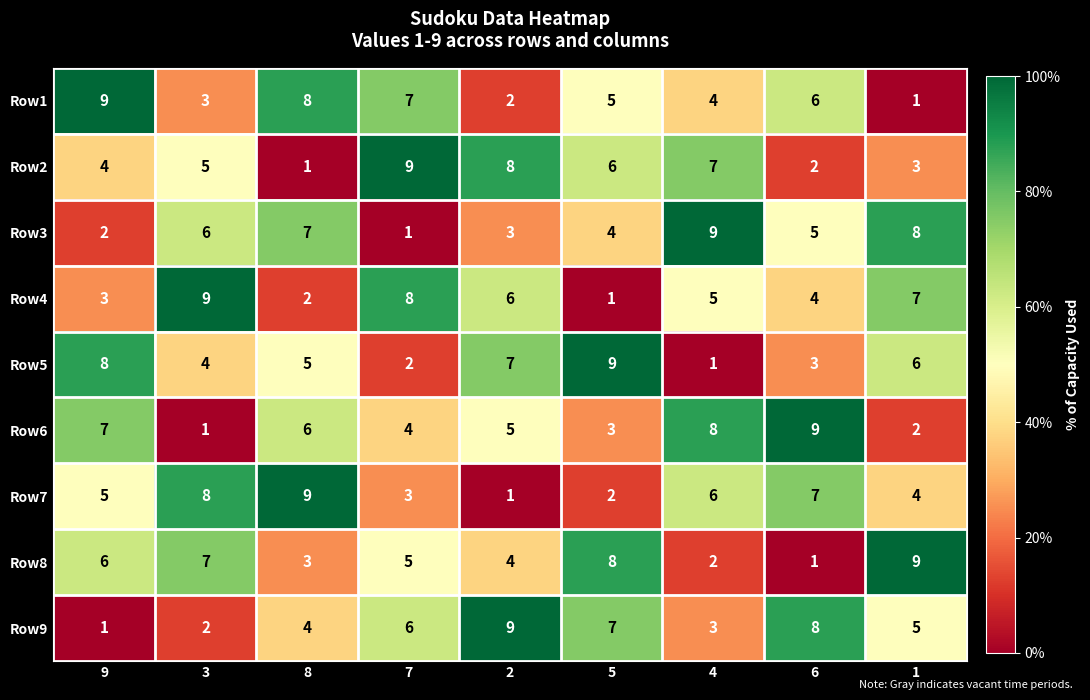

Rank the series at 5 from lowest to highest value.

Row4, Row7, Row6, Row3, Row1, Row2, Row9, Row8, Row5